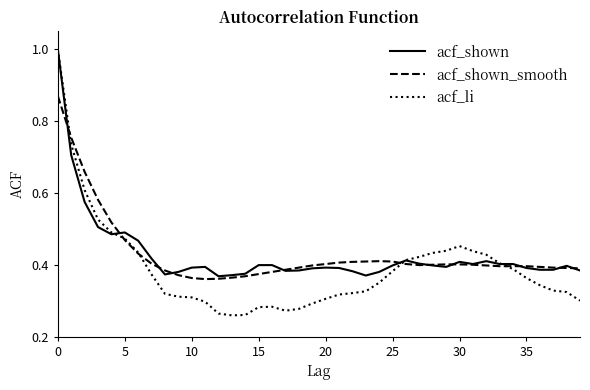

What is the highest value of the acf_shown series?

1.0